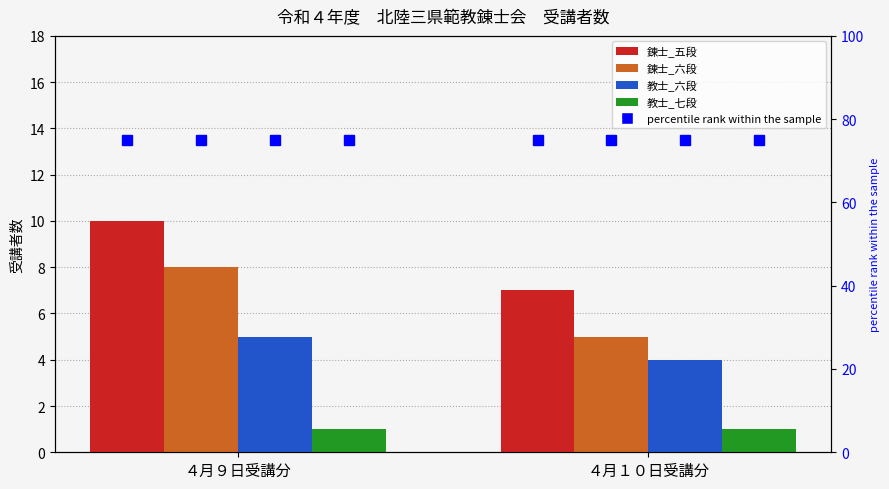

Is it true that 教士_七段 equals 1 at ４月９日受講分?

False